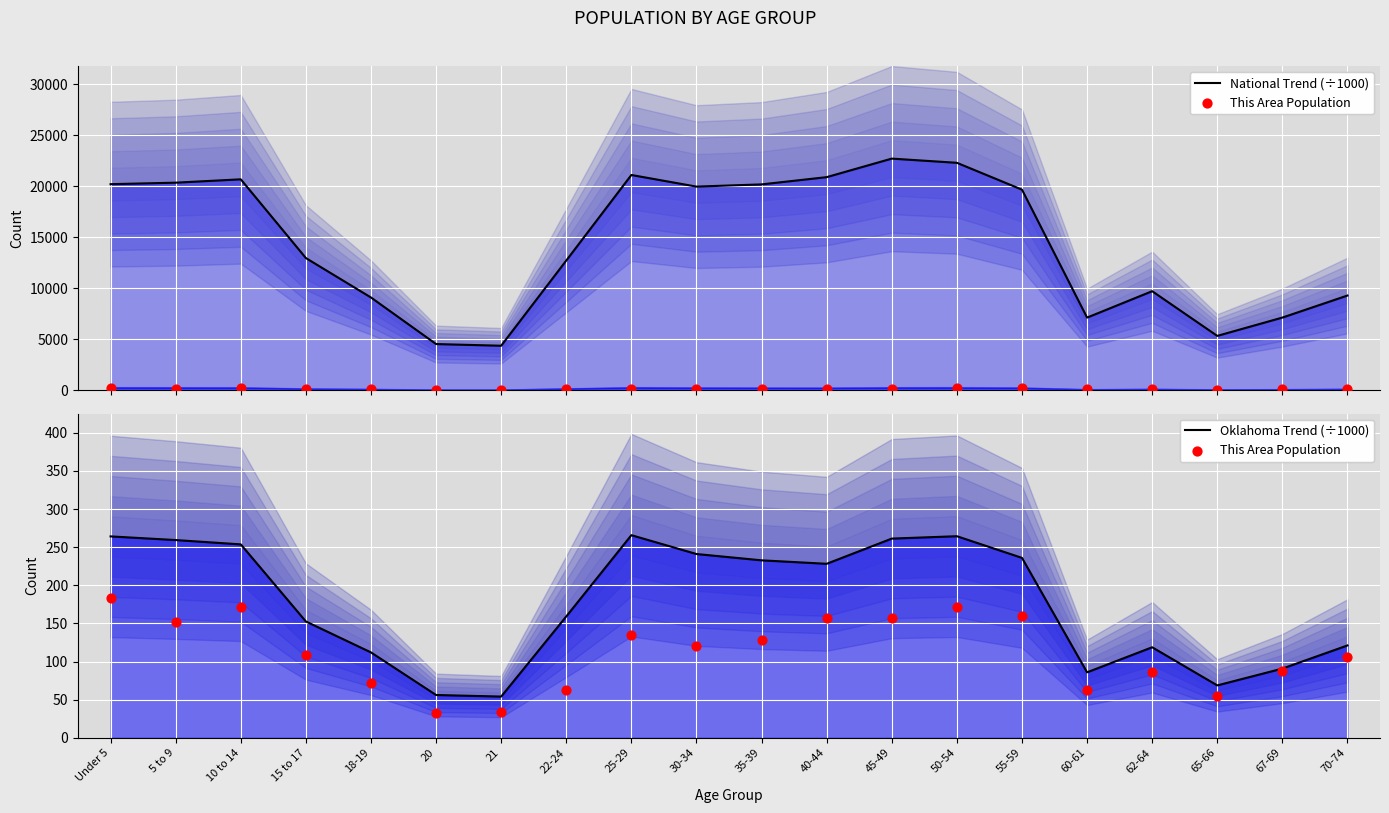

Which series reaches the minimum Y coordinate?

This Area